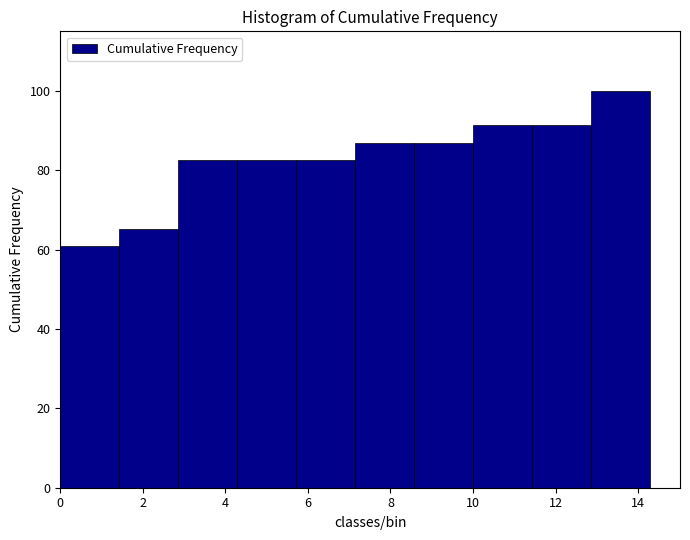

Reading left to right, transcribe this chart: for each bar, give the range it covers on the x-axis and its height. Neither the bar edges nor the heights are printed on the chart, so give them approximately, as read against the axes.

0.0 to 1.4: 60
1.4 to 2.8: 66
2.8 to 4.2: 82
4.2 to 5.8: 82
5.8 to 7.2: 82
7.2 to 8.6: 86
8.6 to 10.0: 86
10.0 to 11.4: 92
11.4 to 12.8: 92
12.8 to 14.4: 100